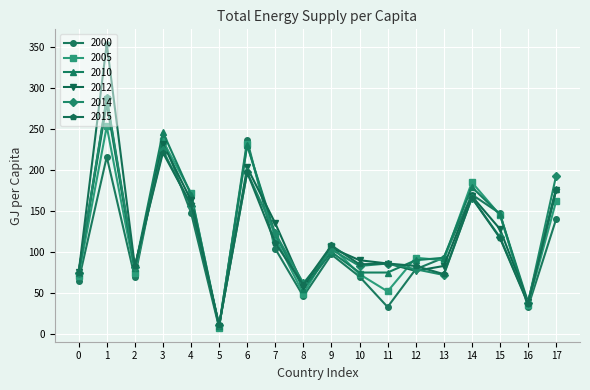

Which label corresponds to the smallest value in the chart?

5